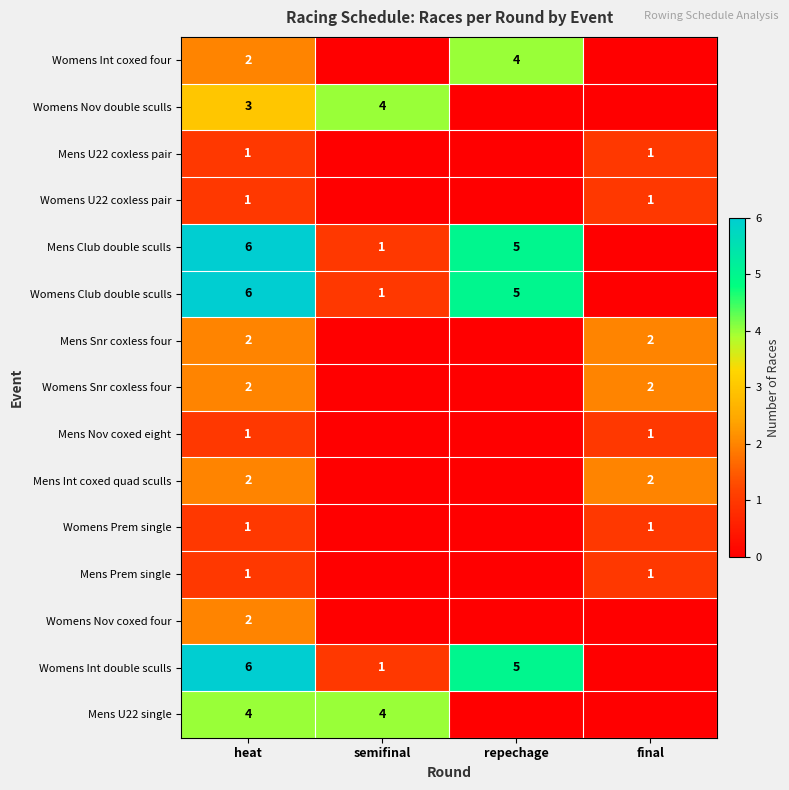

What is the difference between the highest and lowest values at semifinal?

4